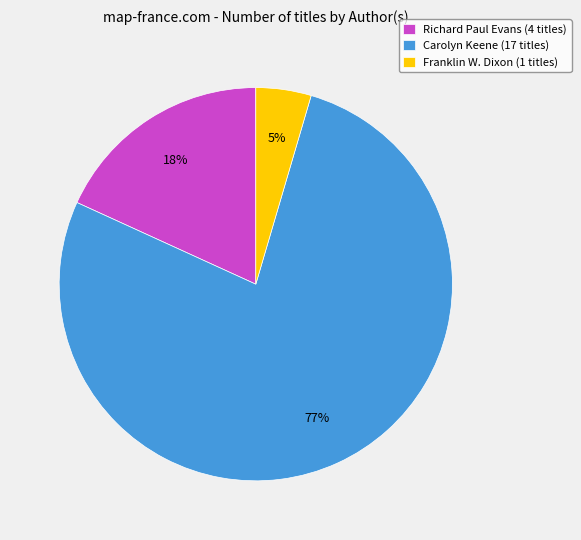

To the nearest percent, what is the average slice percentage?

33%